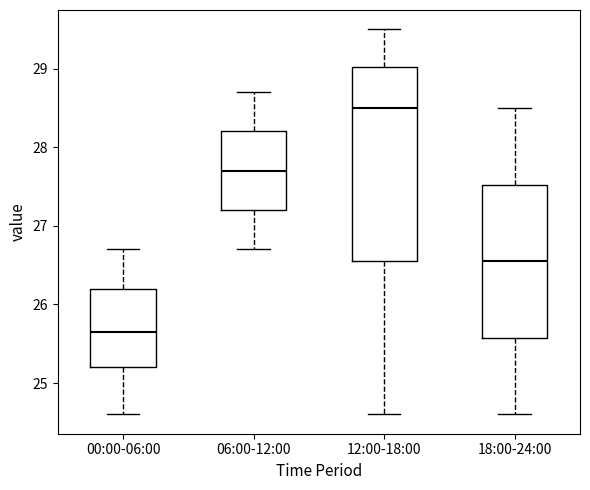

Which box has the highest median line?

12:00-18:00